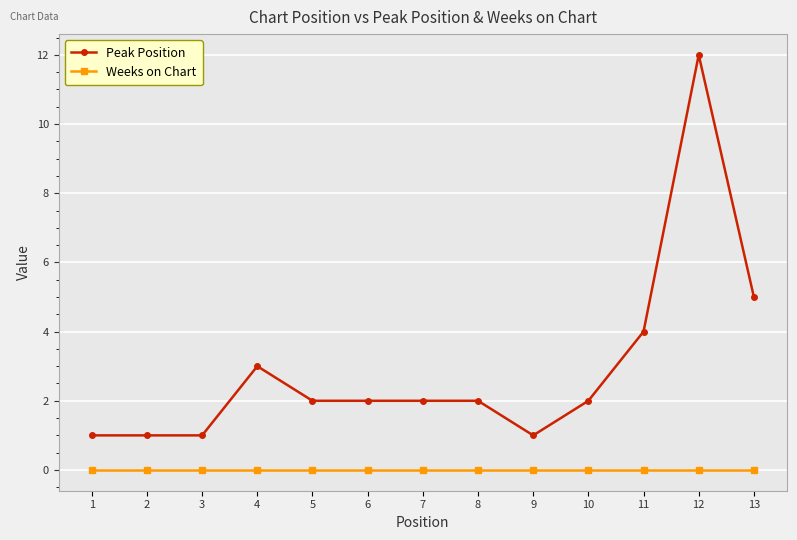

Which series has the largest total across all categories?

Peak Position